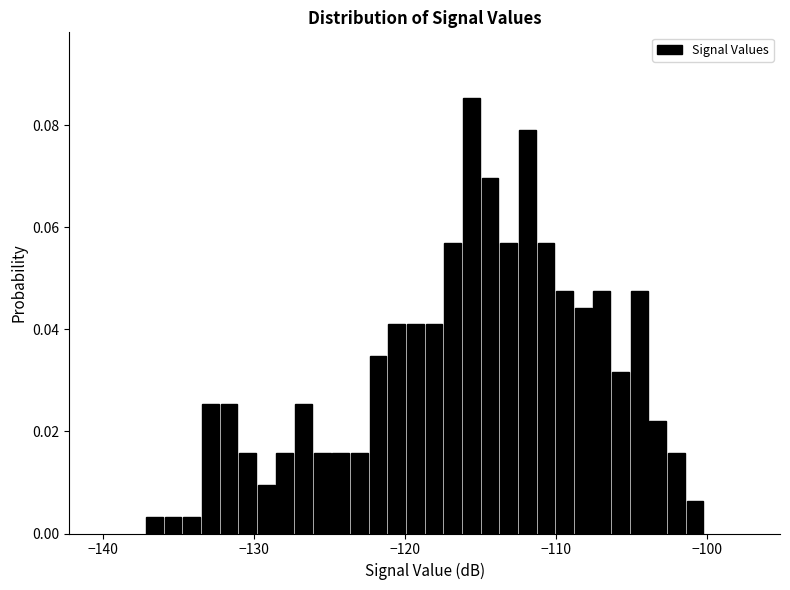

Read against the x-axis, roughly where is the centre of the tallest bar?

-116